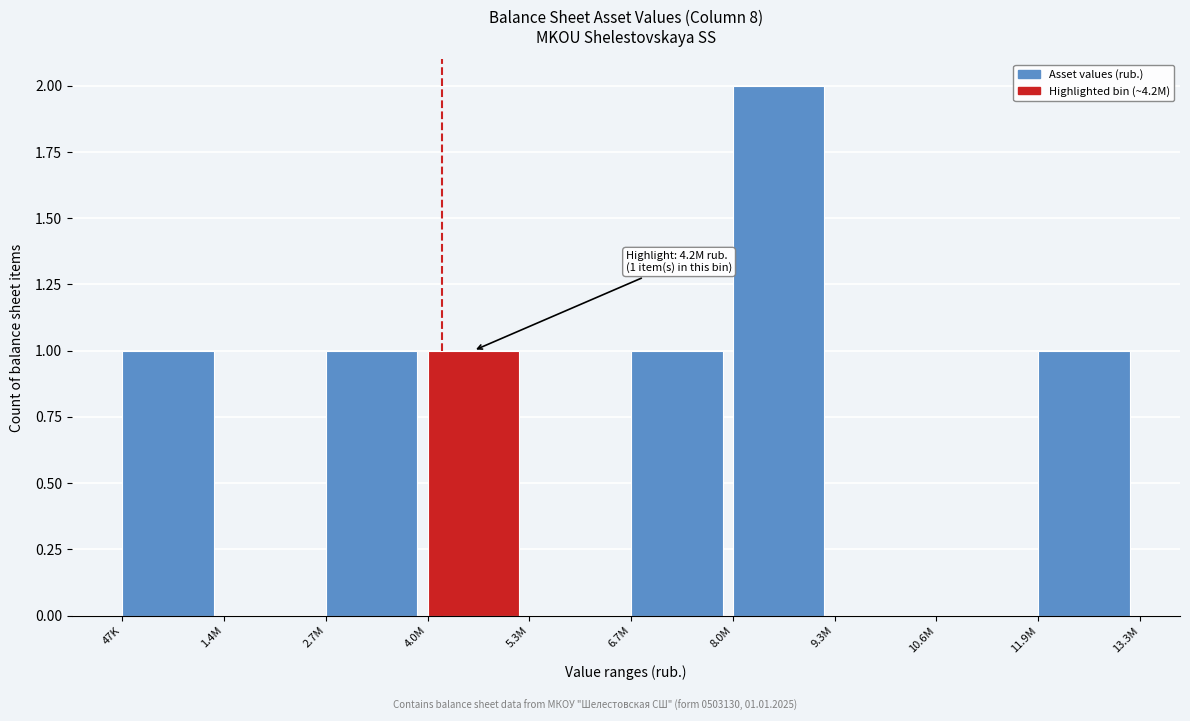

Reading left to right, transcribe all the data shown in this chart.

47K=1	1.4M=0	2.7M=1	4.0M=1	5.3M=0	6.7M=1	8.0M=2	9.3M=0	10.6M=0	11.9M=1